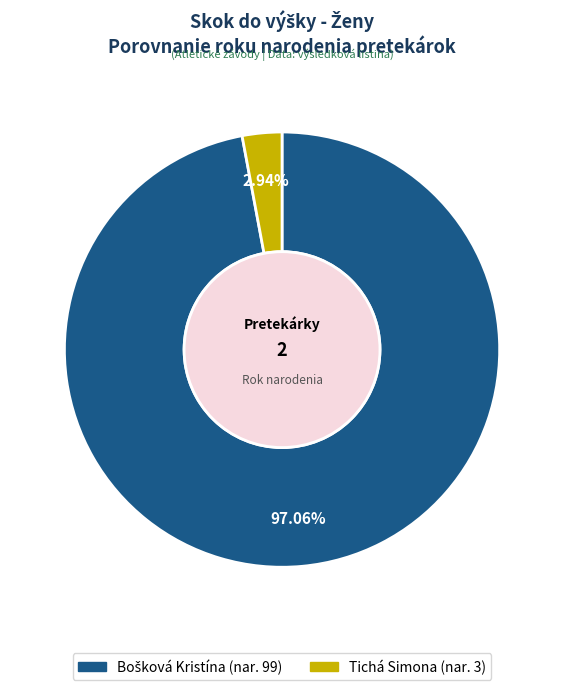

Which slice is the smallest?

Tichá Simona